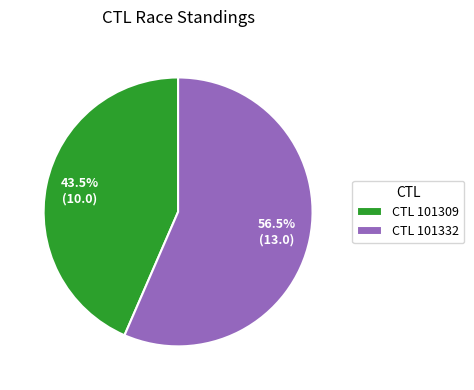

Approximately how many times larger is the value at CTL 101309 compared to CTL 101332?

0.8